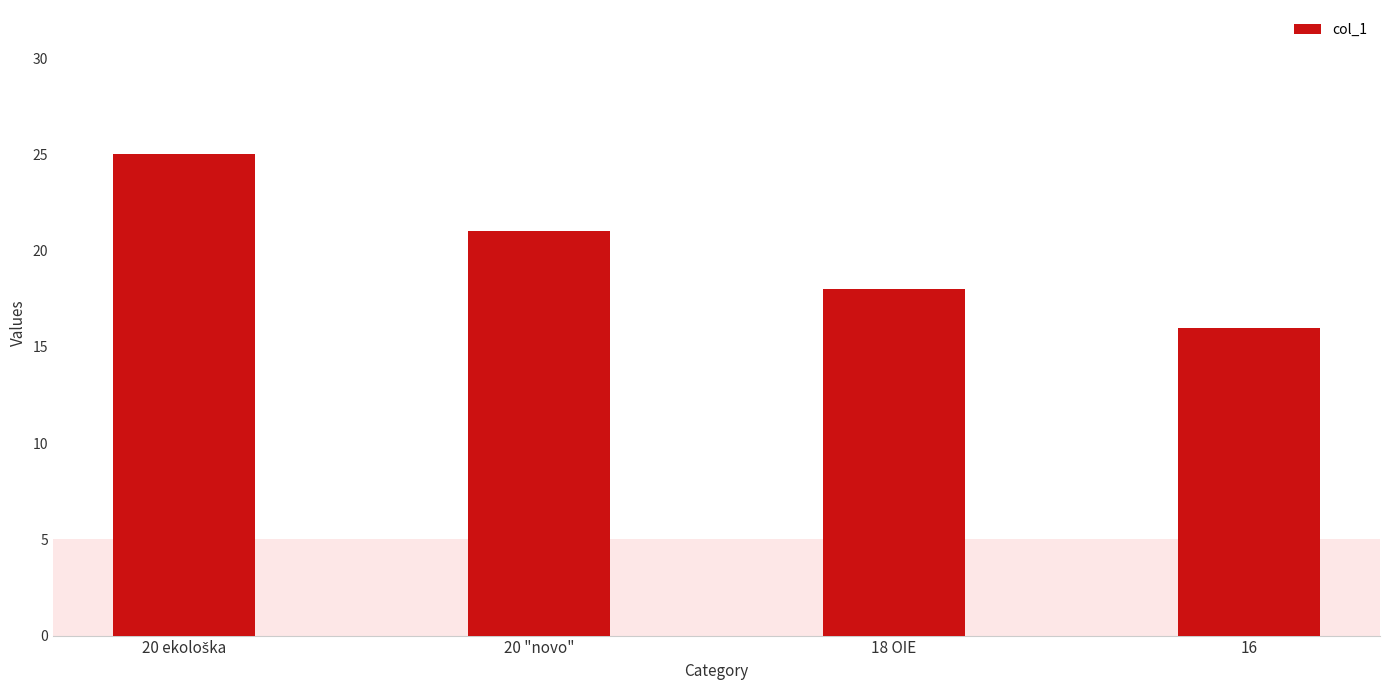

What is the sum of the values at 18 OIE and 20 "novo"?

39